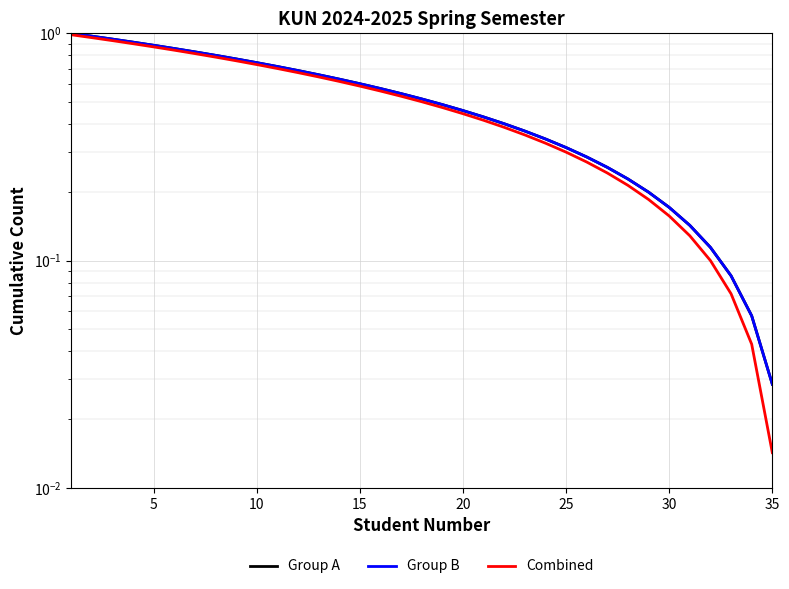

True or false: Combined and Group B cross at least once.

False